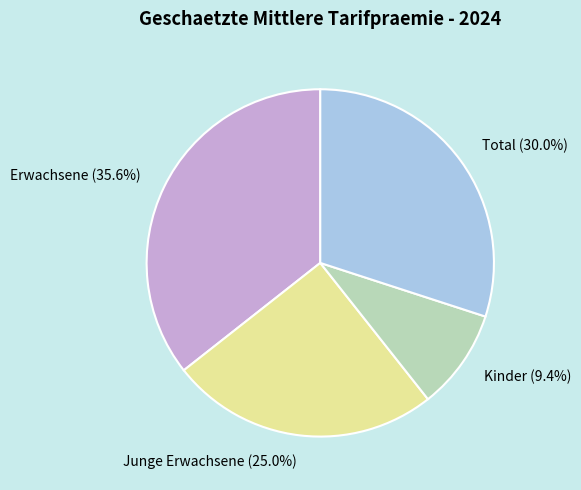

Between Junge Erwachsene (25.0%) and Kinder (9.4%), which is larger?

Junge Erwachsene (25.0%)